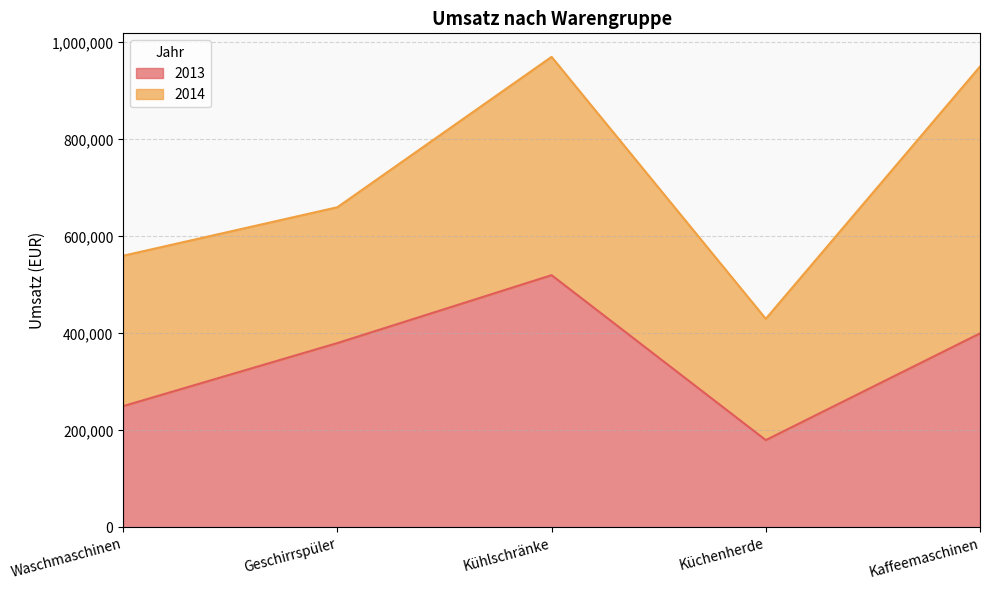

What is the difference between the maximum and minimum values in the 2013 series?

340000